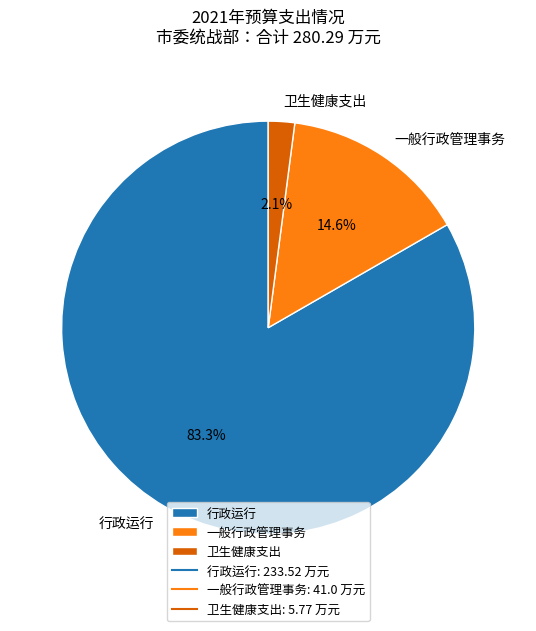

Which slice represents more than half of the pie?

行政运行